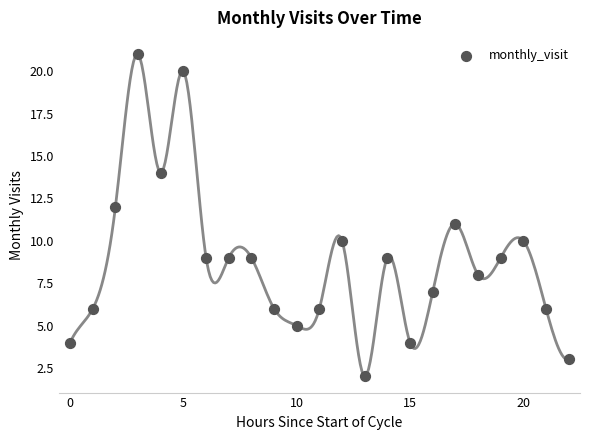

What is the range of Y values (max minus min)?

19